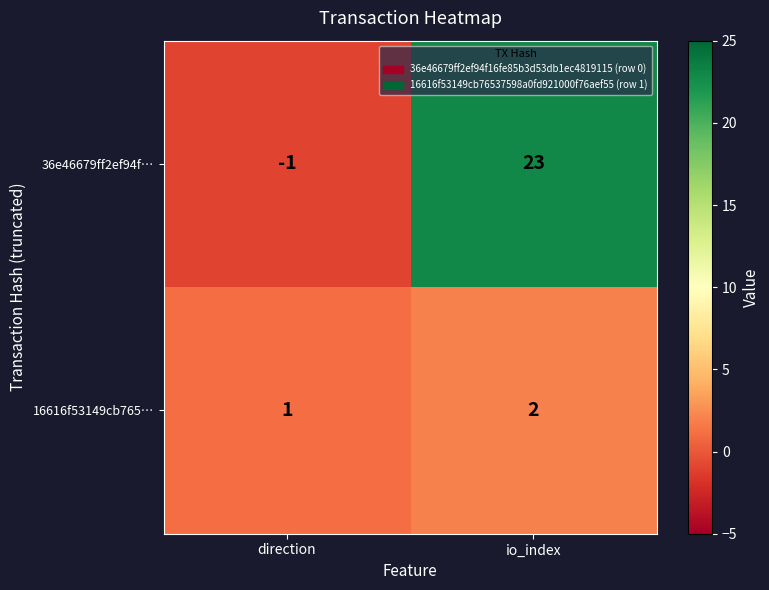

At which category does the chart reach its peak across all series?

io_index